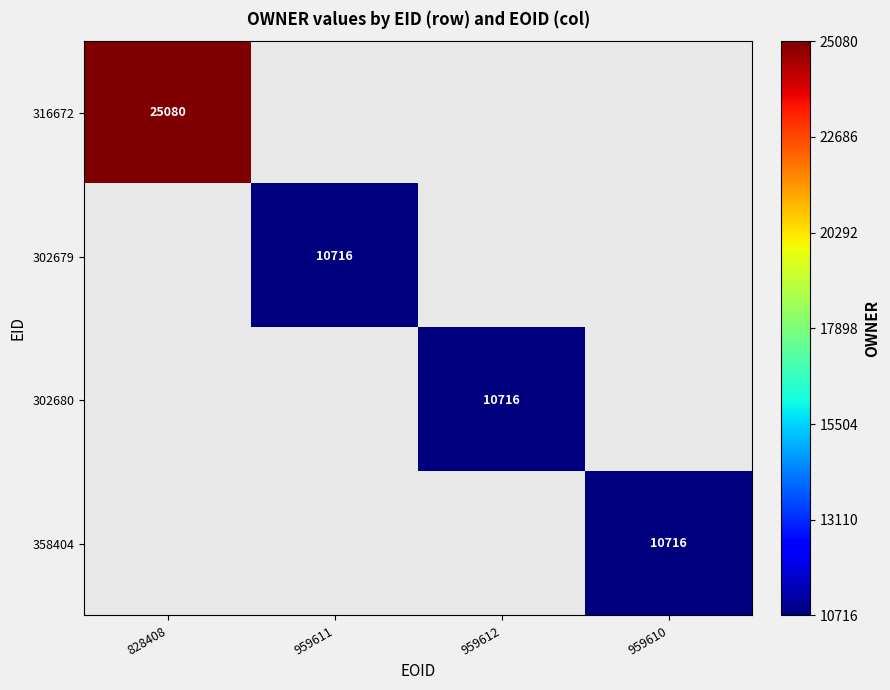

Between 959612 and 959610, which is larger?

959610